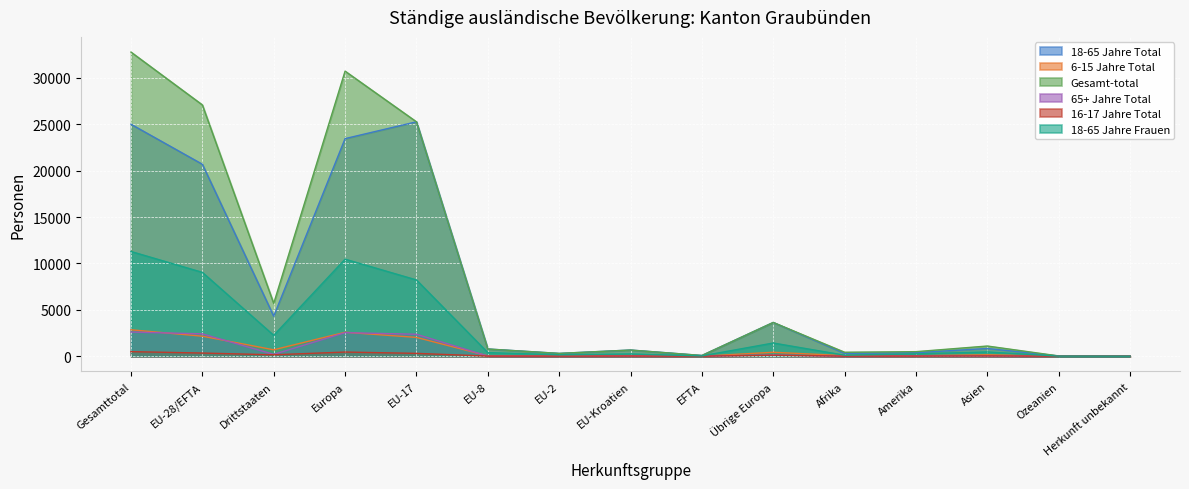

How many interior local valleys does the Gesamt-total series have?

4